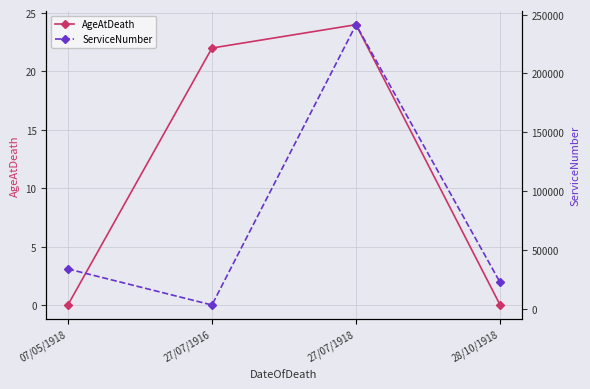

Where is the first local maximum for AgeAtDeath?

27/07/1918